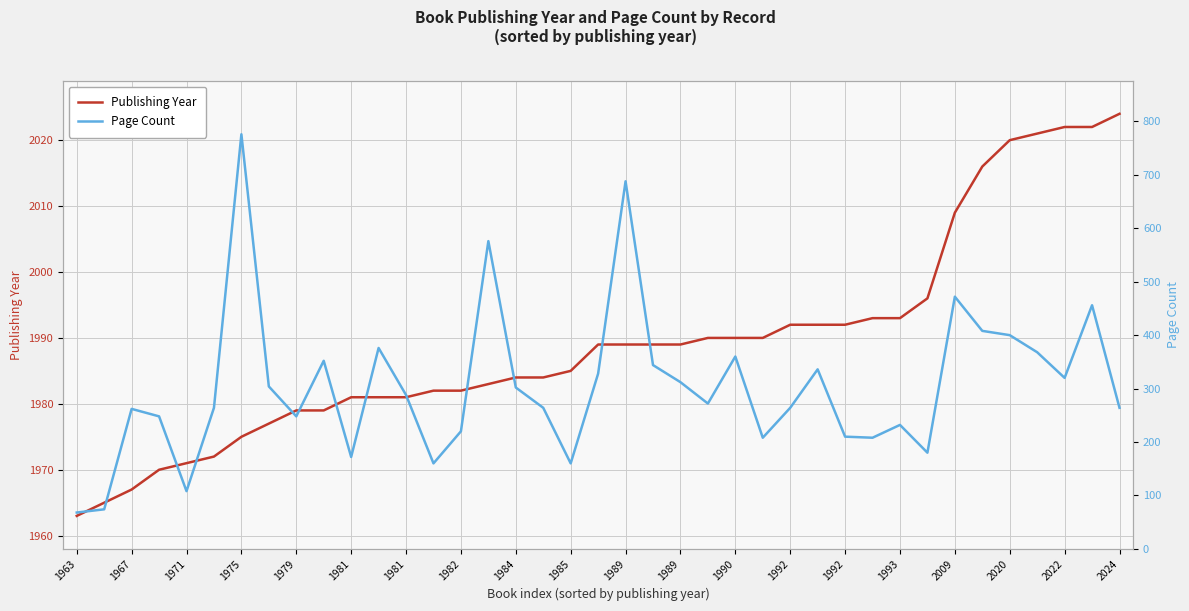

True or false: Page Count has more than 2 points higher than both neighbors.

True